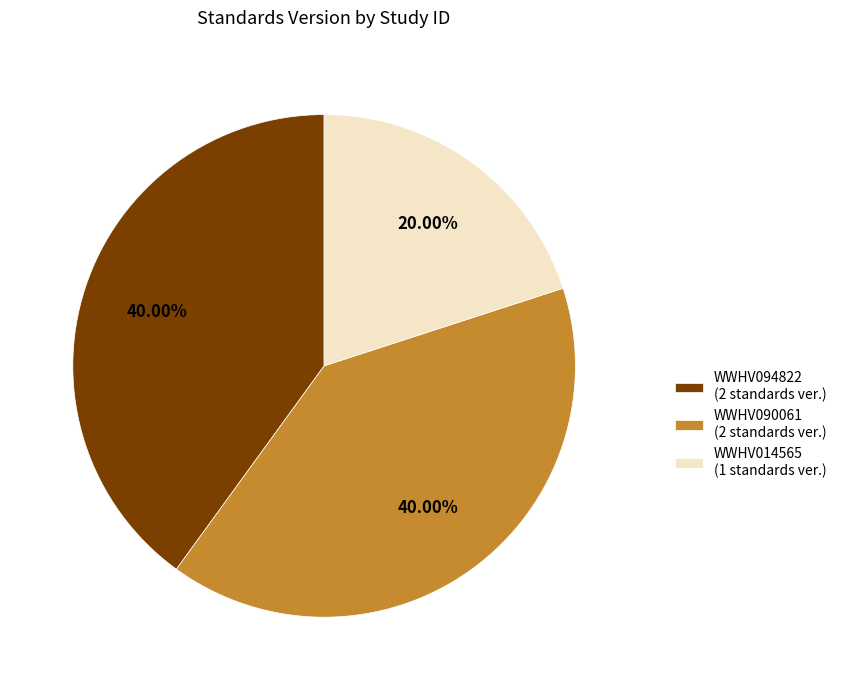

What percentage do WWHV094822 and WWHV014565 together represent?

60.0%